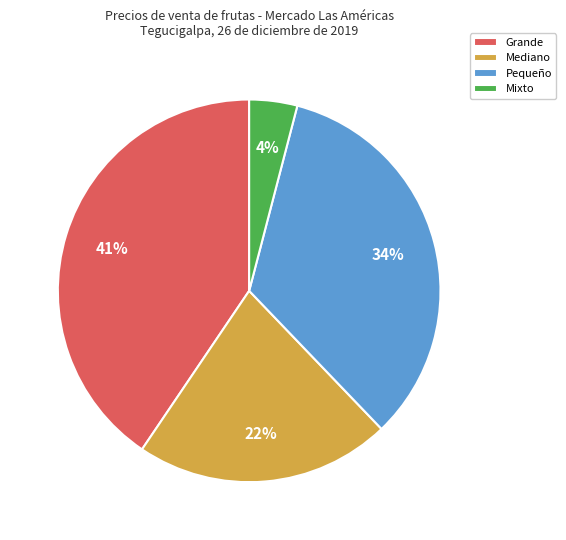

What is the largest slice in the pie chart?

Grande